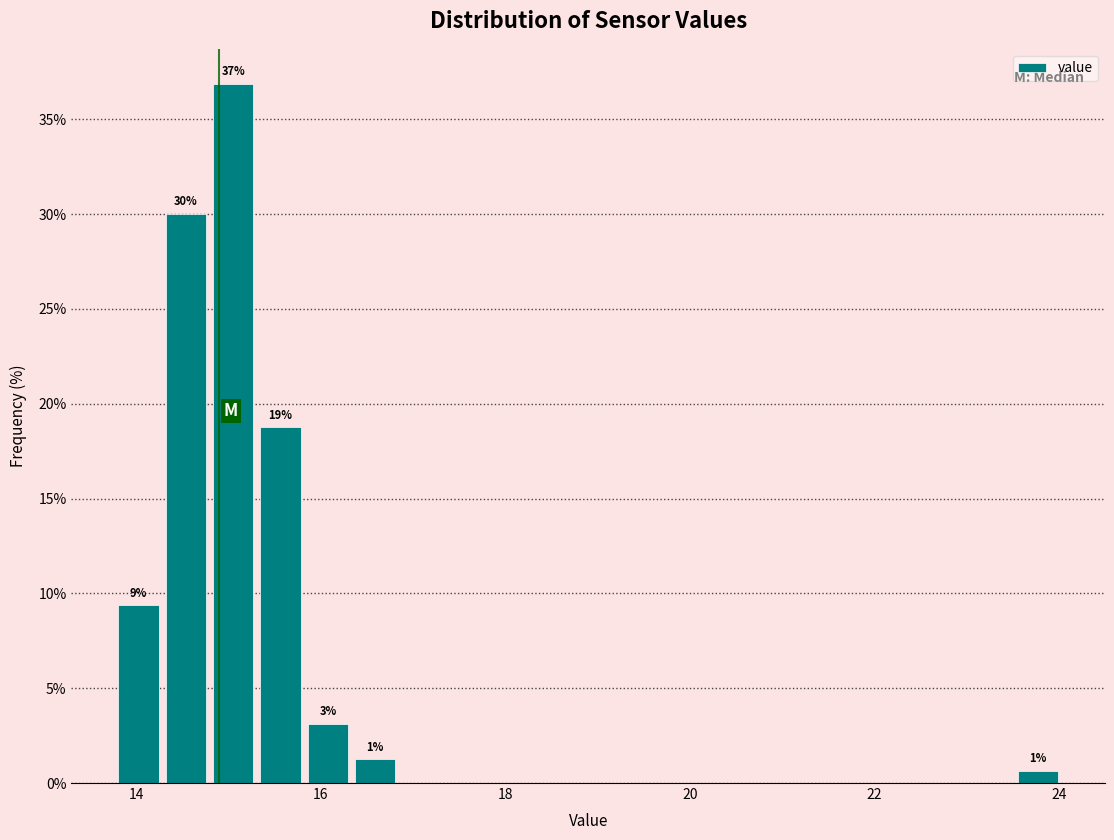

Read against the x-axis, roughly where is the centre of the tallest bar?

15.0